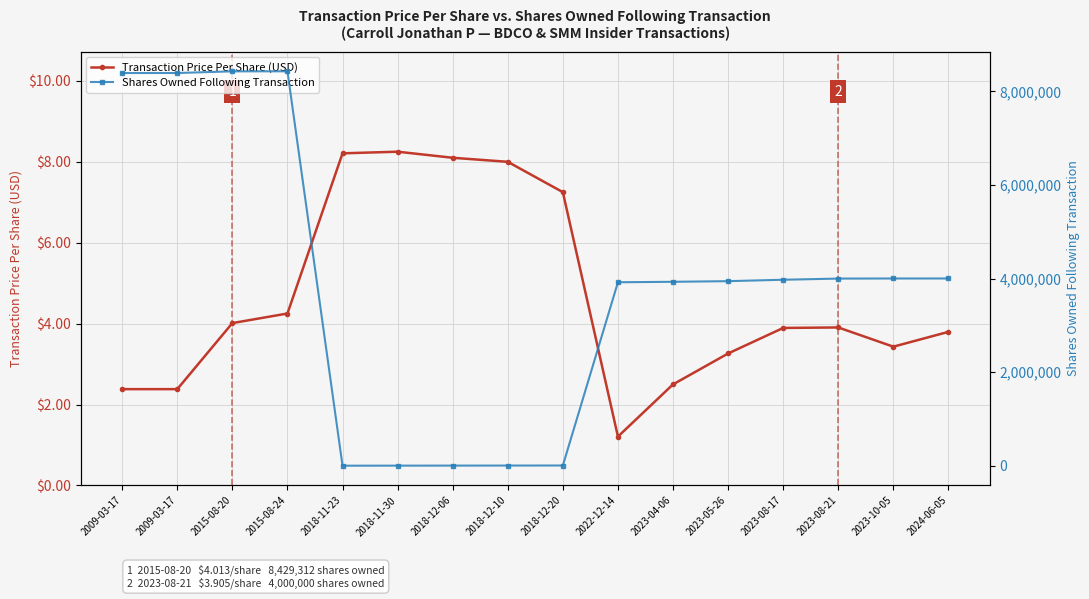

Reading left to right, what are all the values shown in this chart?

Transaction Price Per Share (USD): 2.4	2.4	4.0	4.2	8.2	8.2	8.1	8.0	7.2	1.2	2.5	3.3	3.9	3.9	3.4	3.8
Shares Owned Following Transaction: 8393702.0	8393844.0	8429312.0	8429972.0	1000.0	2000.0	3000.0	4000.0	5000.0	3921298.0	3931298.0	3945000.0	3975000.0	4000000.0	4002079.0	4002279.0